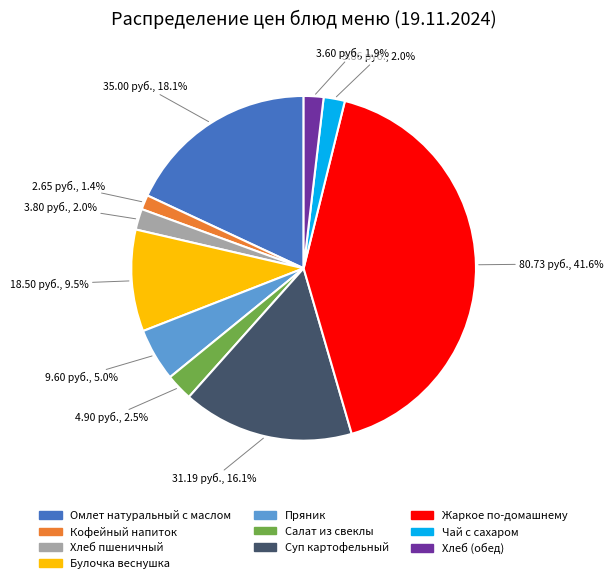

Which has a higher value, Суп картофельный or Хлеб пшеничный?

Суп картофельный